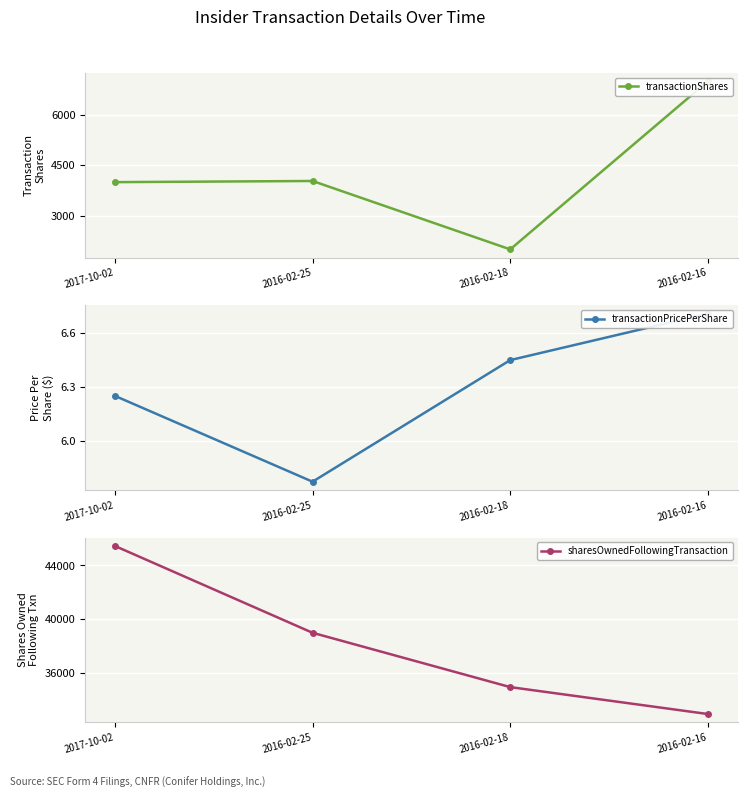

What is the sum of all transactionShares values?

17034.0